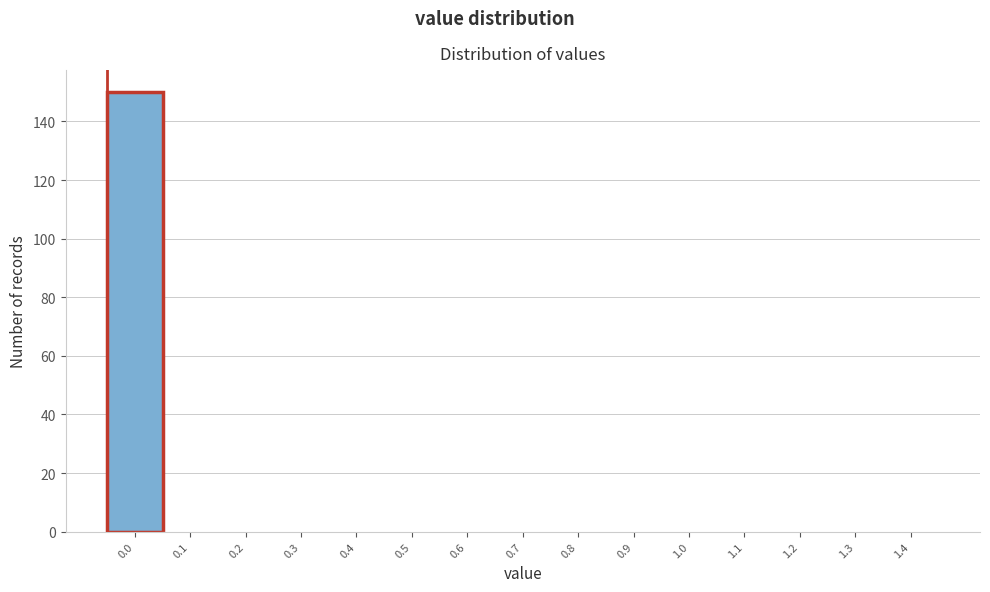

Reading left to right, what are all the values shown in this chart?

0.0=150	0.1=0	0.2=0	0.3=0	0.4=0	0.5=0	0.6=0	0.7=0	0.8=0	0.9=0	1.0=0	1.1=0	1.2=0	1.3=0	1.4=0